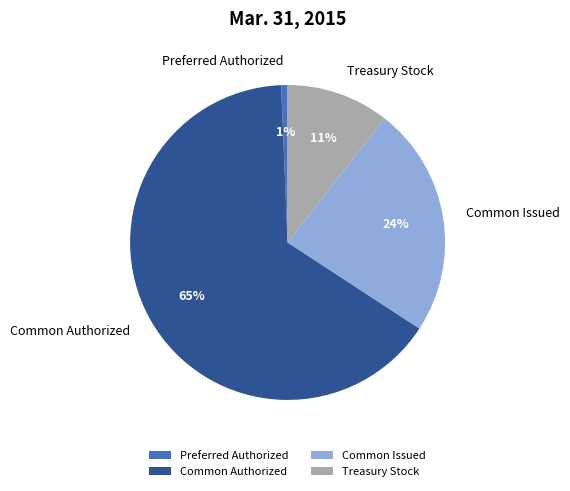

To the nearest percent, what portion does Preferred Authorized represent?

1%